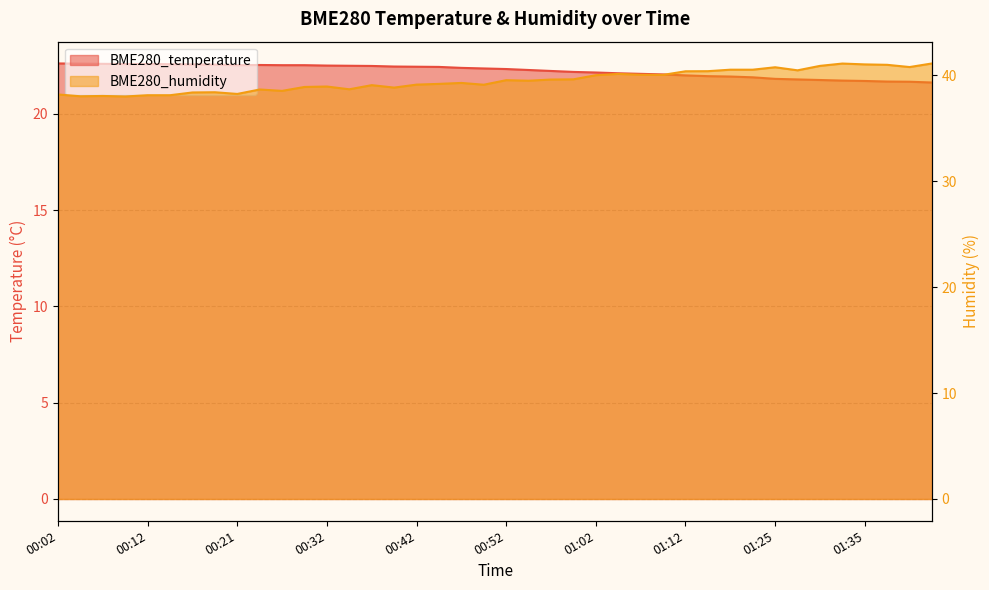

Reading left to right, list all the values displayed in this chart.

BME280_temperature: 22.6	22.6	22.6	22.6	22.6	22.6	22.6	22.6	22.5	22.5	22.5	22.5	22.5	22.5	22.5	22.5	22.4	22.4	22.4	22.4	22.3	22.3	22.2	22.2	22.1	22.1	22.1	22.1	22.0	22.0	21.9	21.9	21.8	21.8	21.8	21.7	21.7	21.7	21.7	21.6
BME280_humidity: 38.2	38.0	38.1	38.0	38.1	38.1	38.4	38.4	38.2	38.7	38.5	38.9	39.0	38.7	39.1	38.9	39.1	39.2	39.3	39.1	39.5	39.5	39.6	39.6	40.0	40.1	40.1	40.0	40.4	40.4	40.5	40.5	40.8	40.5	40.9	41.1	41.0	41.0	40.8	41.1